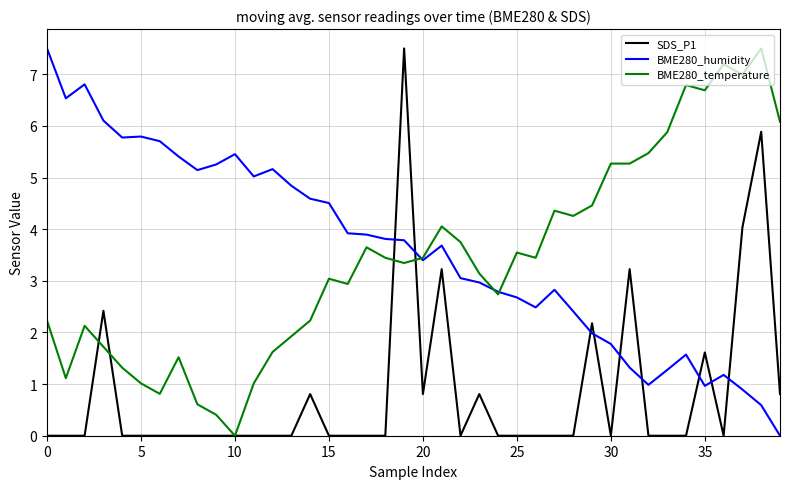

What is the maximum value for BME280_temperature?

7.5